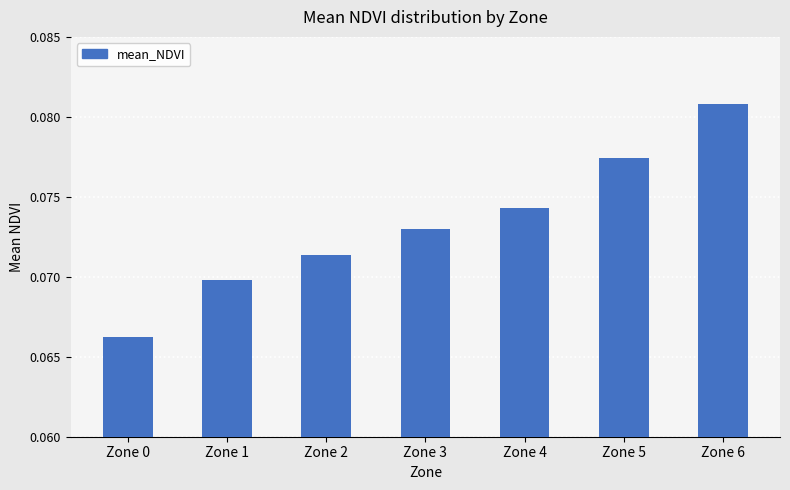

Are the bars horizontal?

No